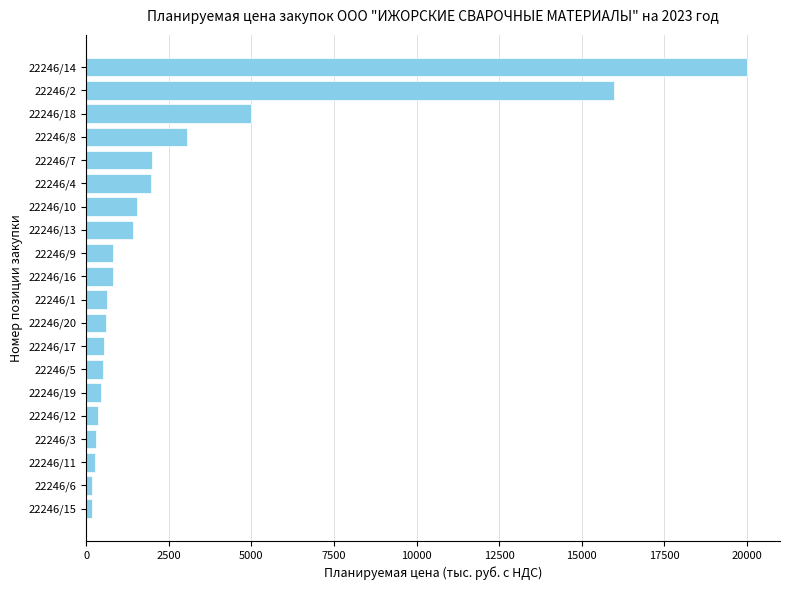

What is the change in value from 22246/17 to 22246/13?

+876.6